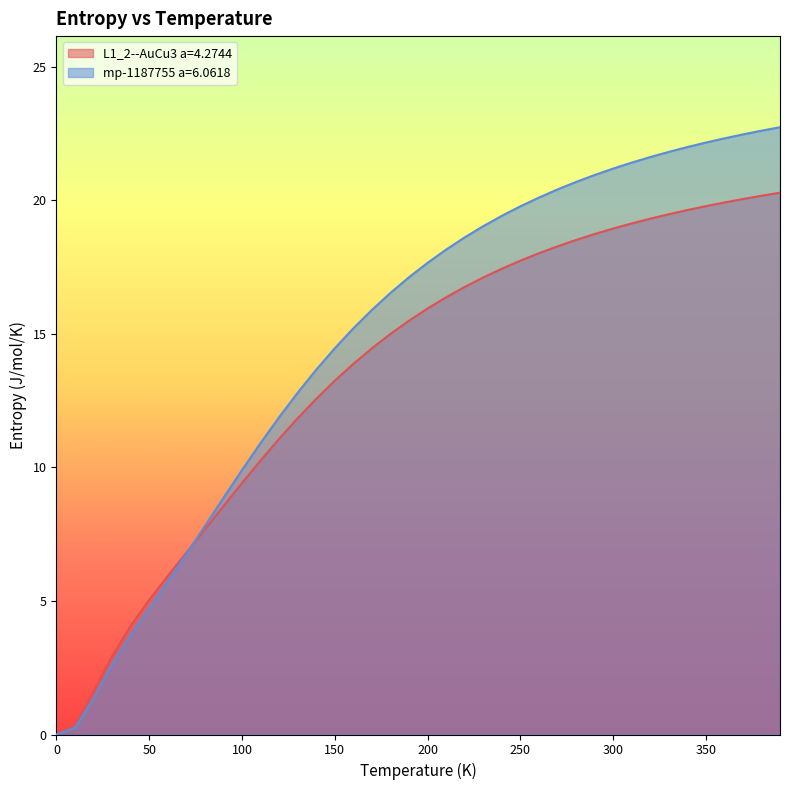

Between which two adjacent categories do mp-1187755 a=6.0618 and L1_2--AuCu3 a=4.2744 first intersect?

70.0 and 80.0